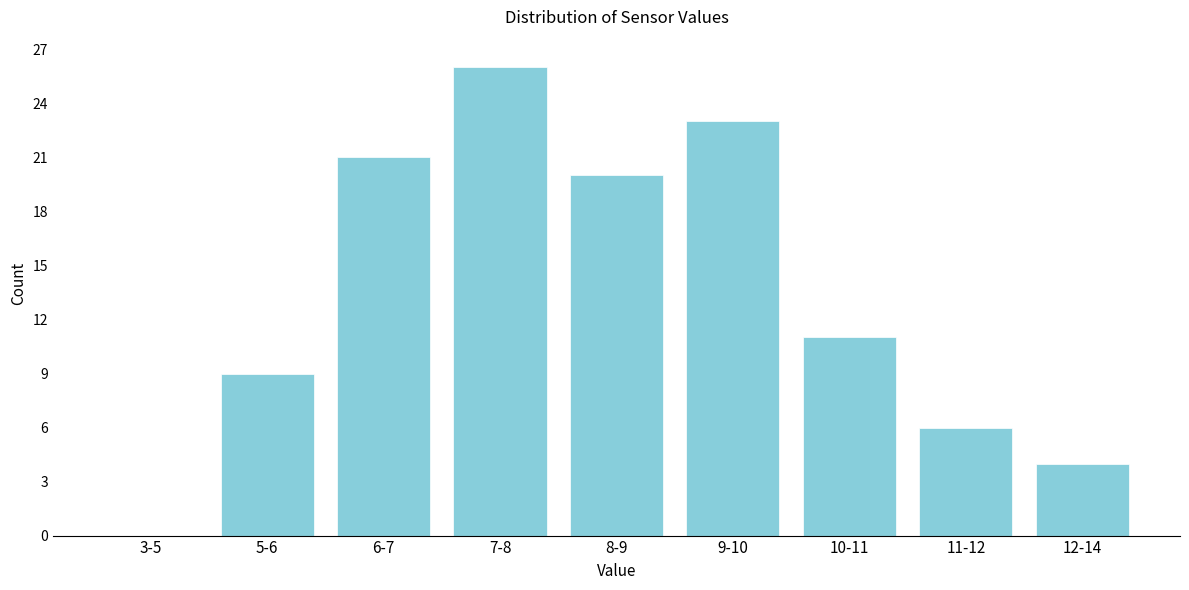

Reading left to right, what are all the values shown in this chart?

3-5=0	5-6=9	6-7=21	7-8=26	8-9=20	9-10=23	10-11=11	11-12=6	12-14=4